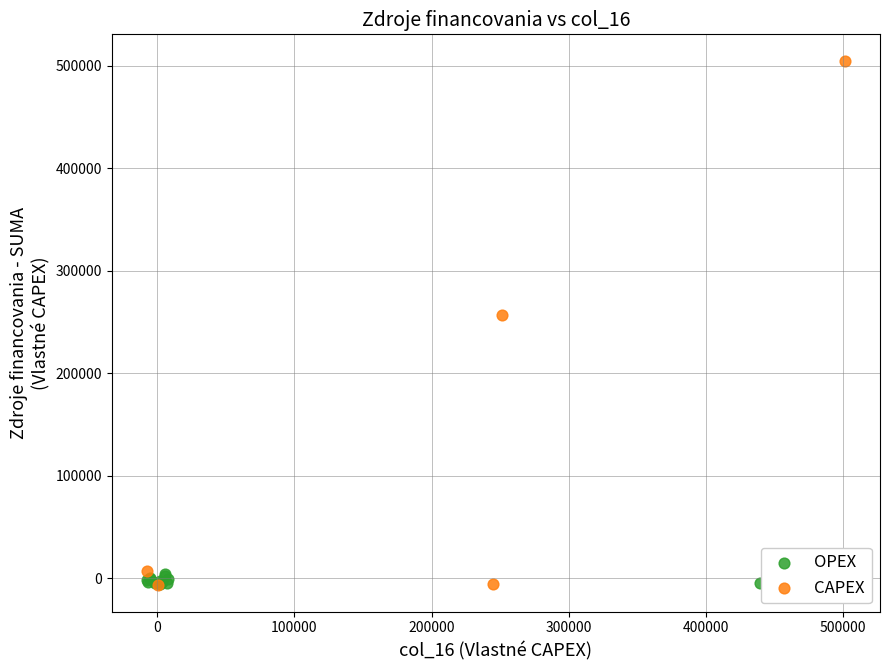

Which series has the largest Y range (max minus min)?

CAPEX